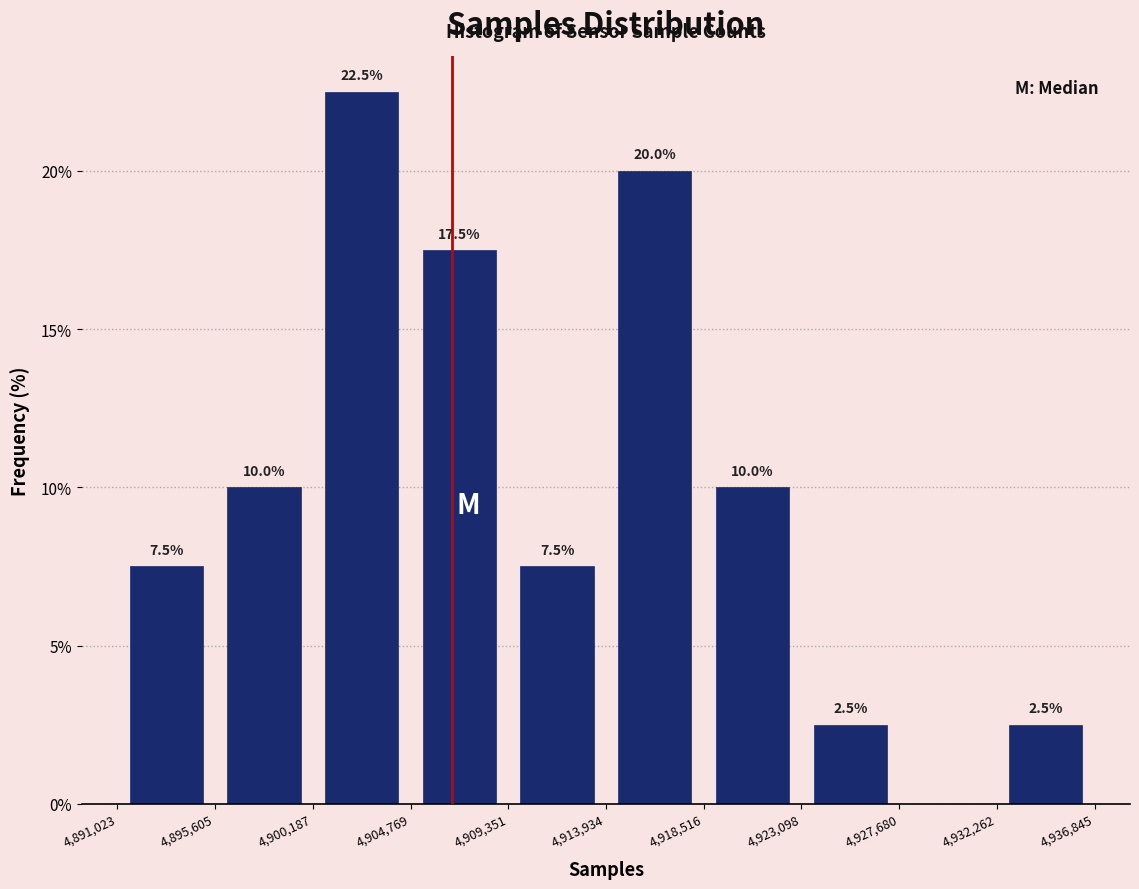

Which range on the x-axis has the tallest bar?

4,900,187 to 4,904,769